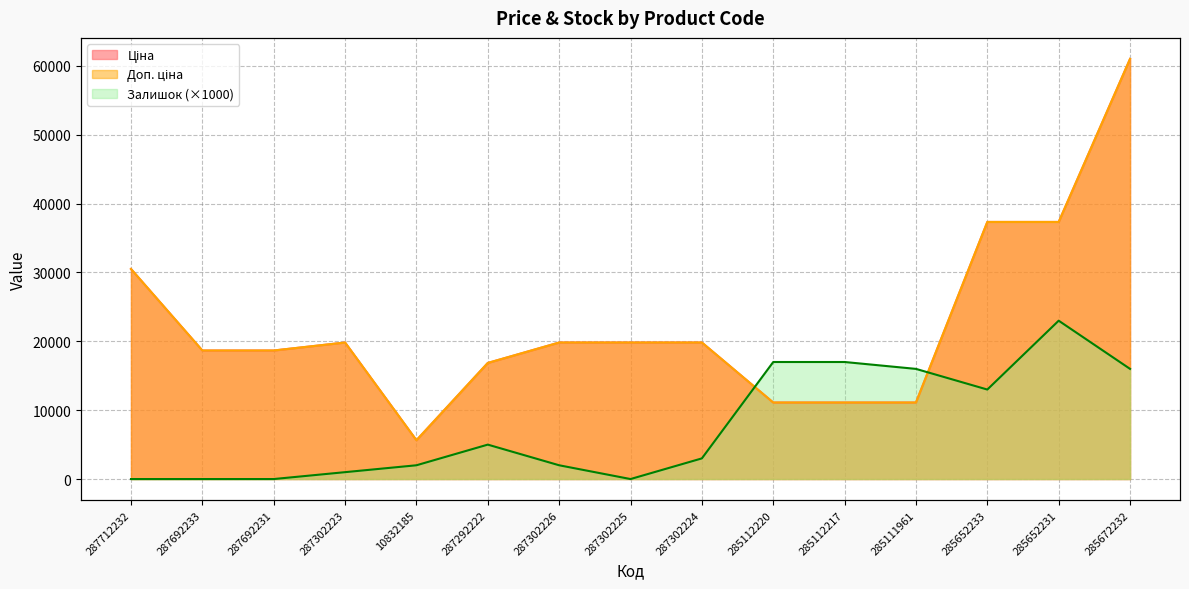

What is the label of the 5th point from the right?

285112217